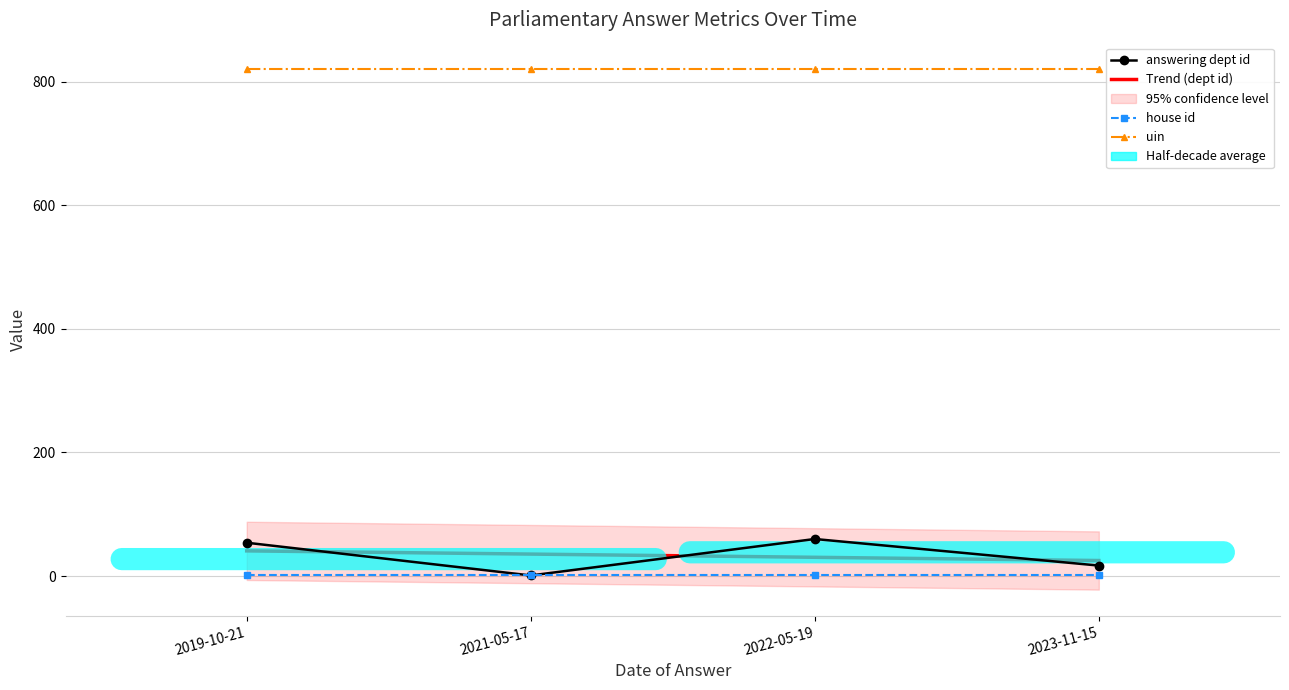

True or false: answering dept id has more than 1 interior local peaks.

False